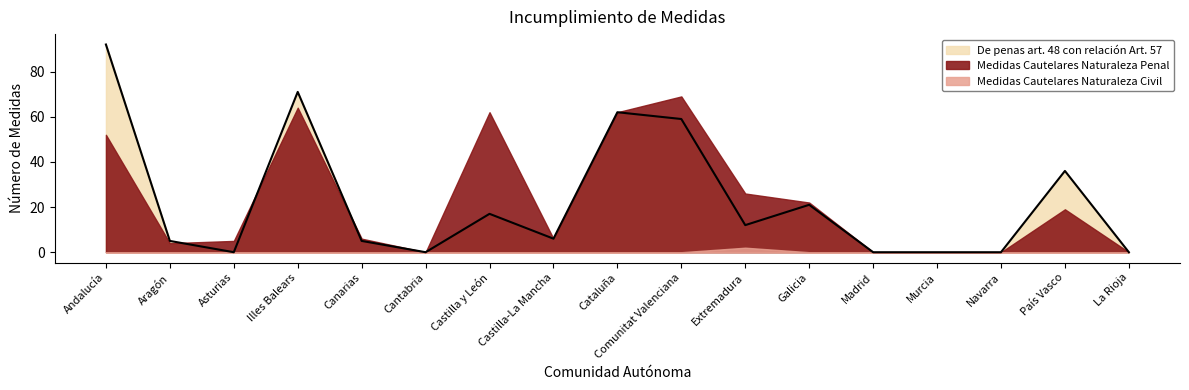

At which label is Medidas Cautelares Naturaleza Civil closest to 1?

Andalucía